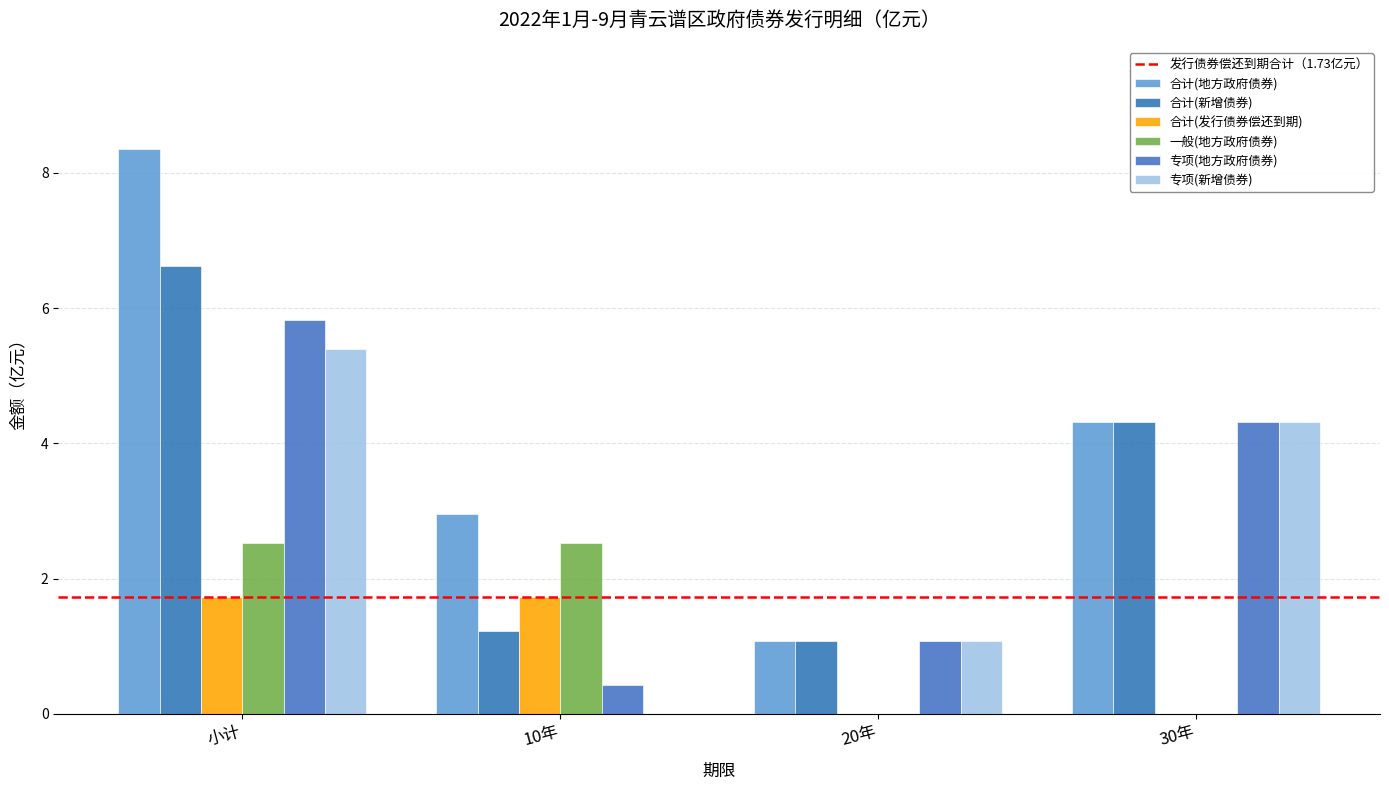

How many data points does each series have?

4